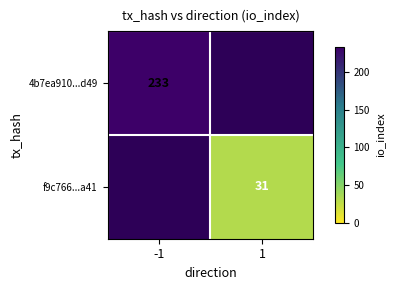

True or false: 4b7ea910...d49 has a value of 233 at -1.

True